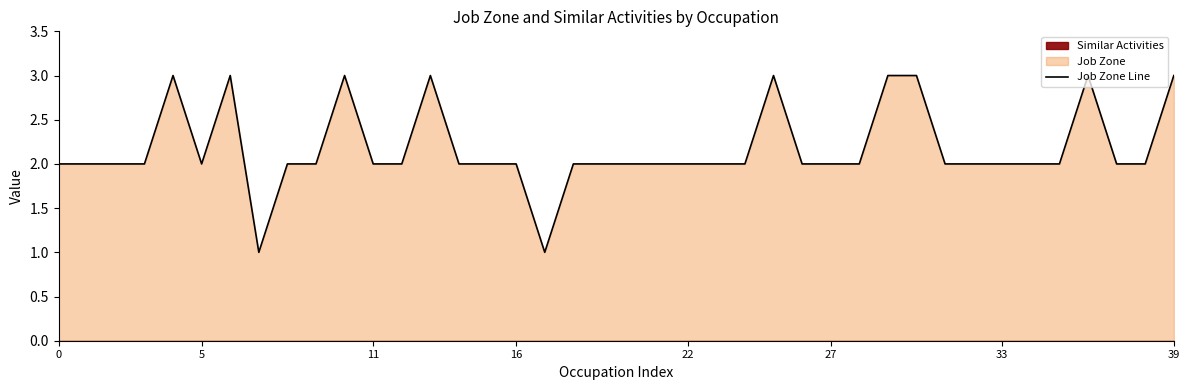

What is the maximum value for Job Zone Line?

3